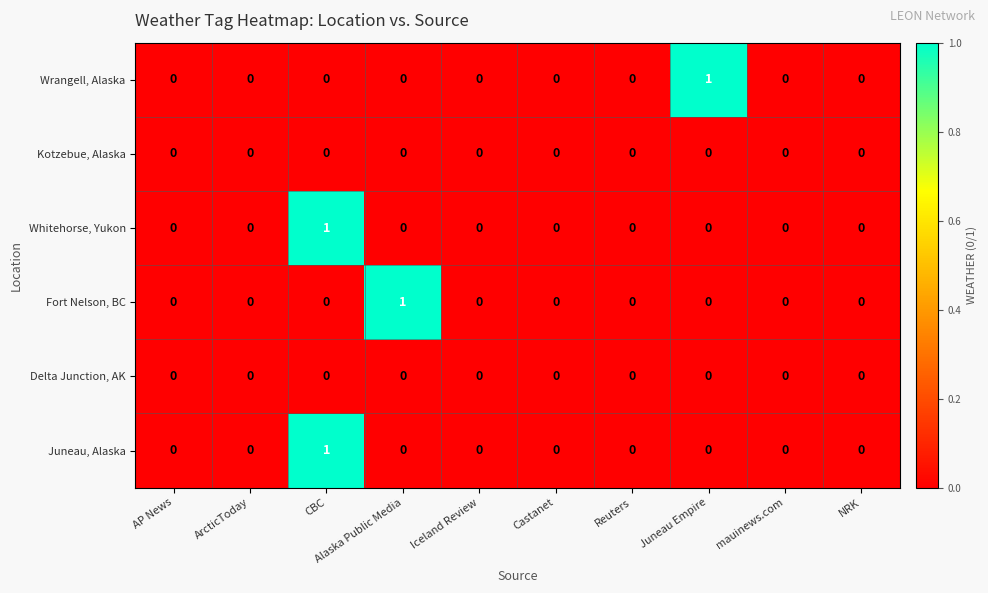

How many Whitehorse, Yukon values are between 0 and 1?

10